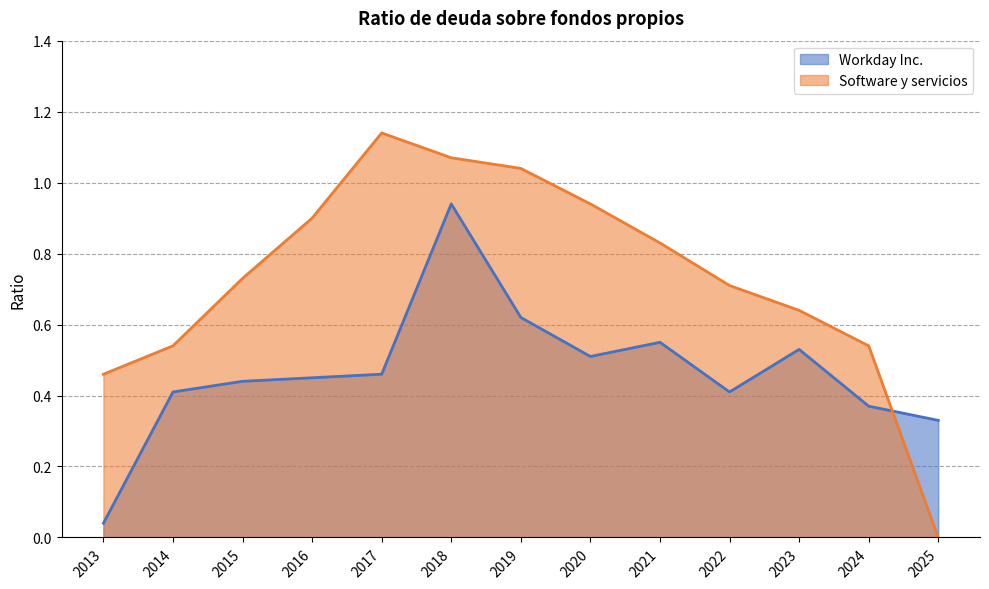

What is the maximum value for Software y servicios?

1.1